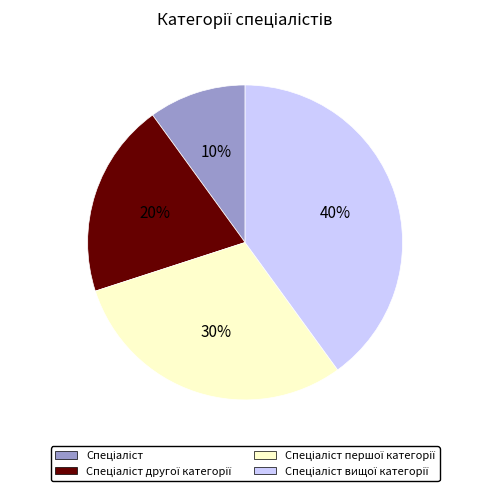

To the nearest percent, what is the average slice percentage?

25%